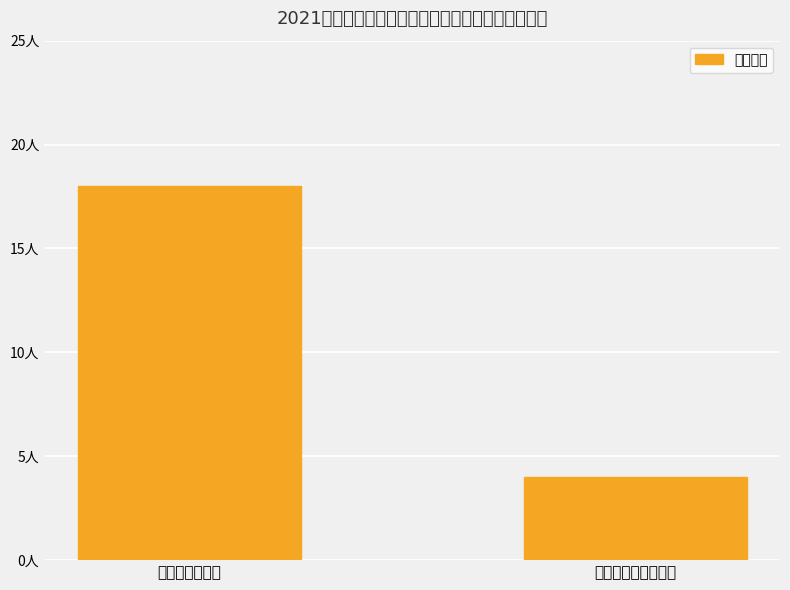

What is the greatest value displayed?

18